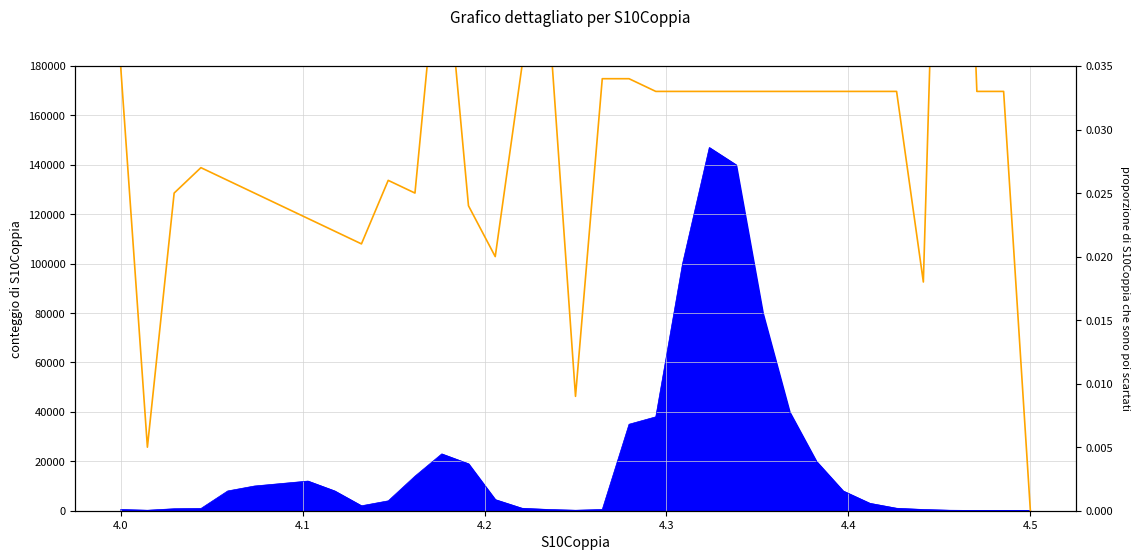

How many interior local peaks (higher than both neighbors) does the data have?

5